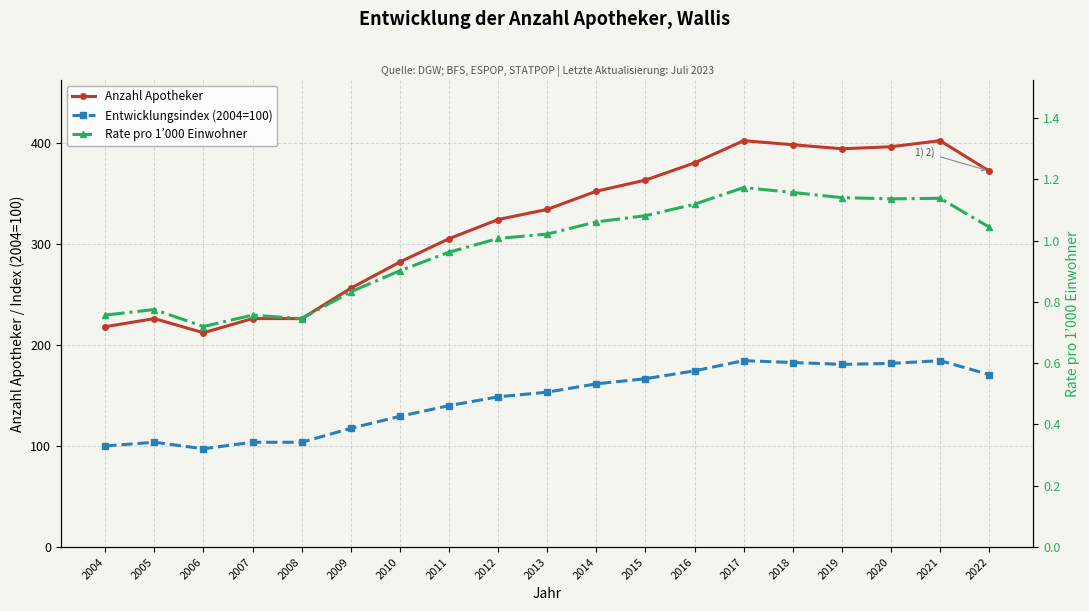

How many lines are shown in the chart?

3